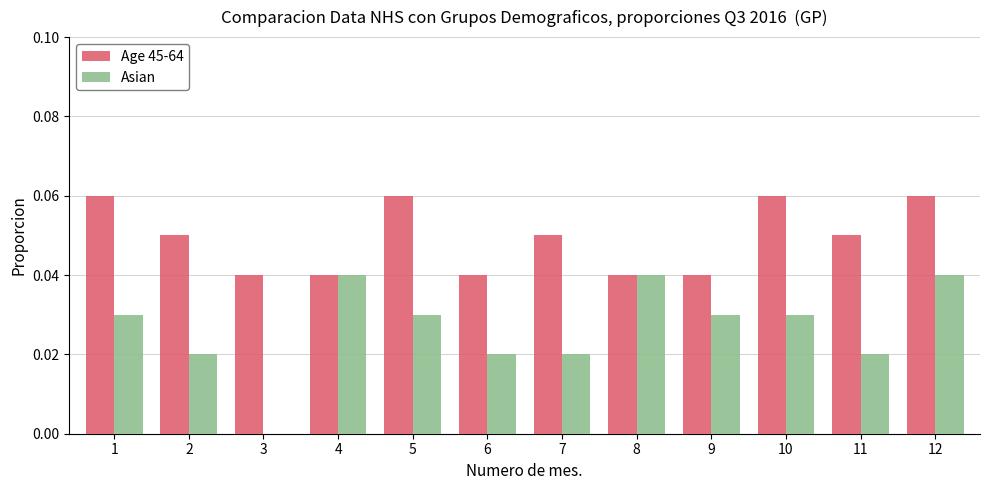

The value of Asian at 4 is 0.0. True or false?

True